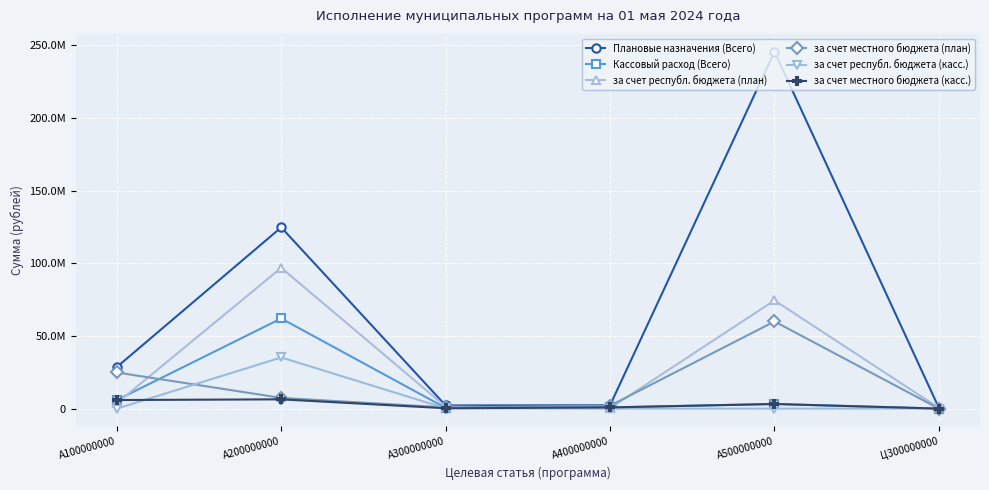

What is the label of the 6th point from the left?

Ц300000000